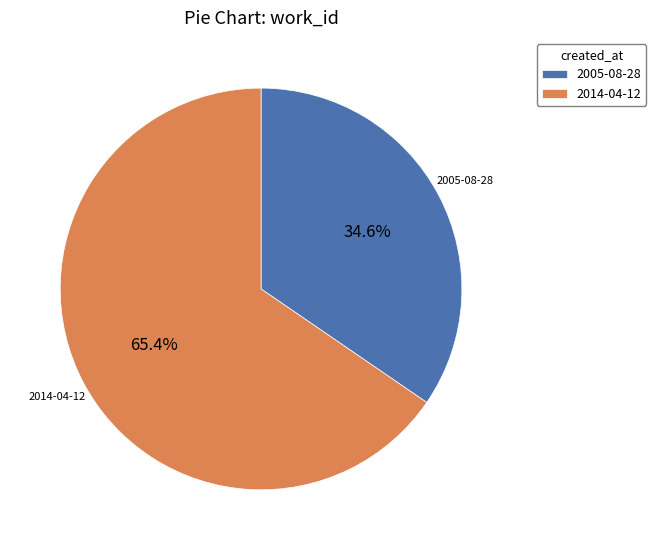

Combined, do 2014-04-12 and 2005-08-28 account for over 50%?

Yes